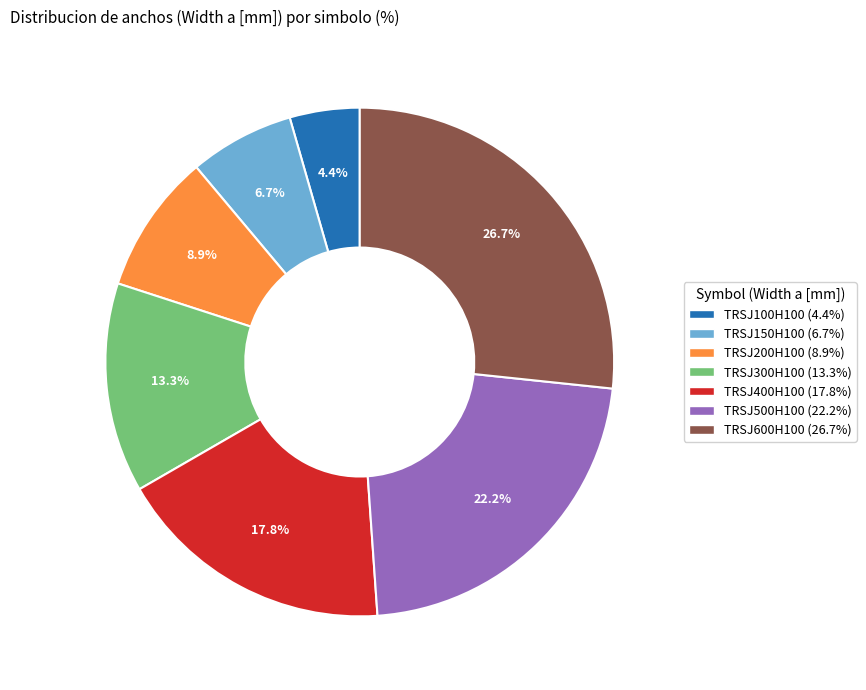

True or false: TRSJ150H100 accounts for 19% of the total.

False